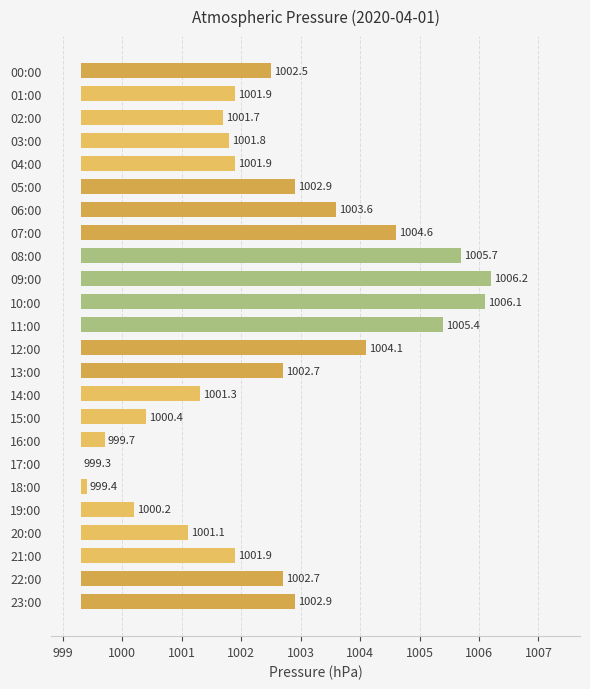

What is the change in value from 16:00 to 20:00?

+1.4